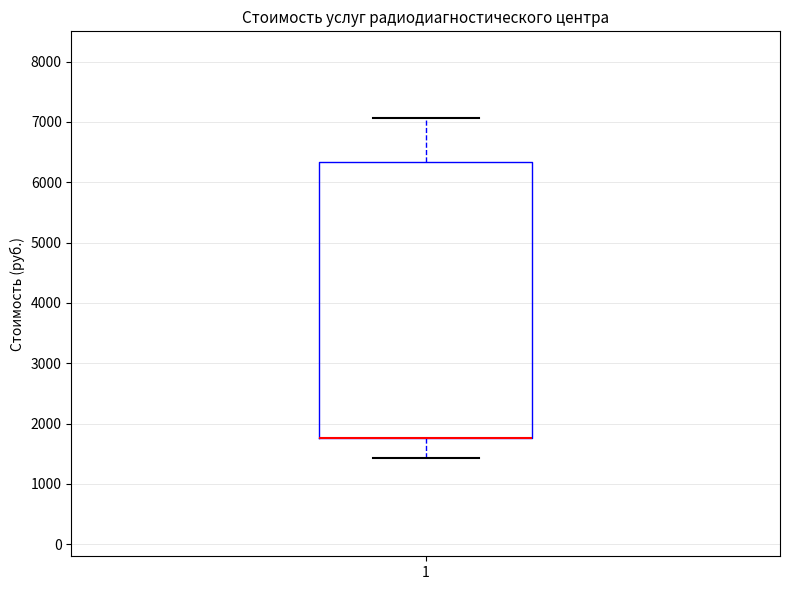

Read this box plot against the y-axis: the position of the median line, the range covered by the box, and the ends of both whiskers. The values are not printed on the chart, so give them approximately, as read against the axis.

median 1800 (drawn on the box's lower edge), box 1800 to 6300, whiskers 1400 to 7100